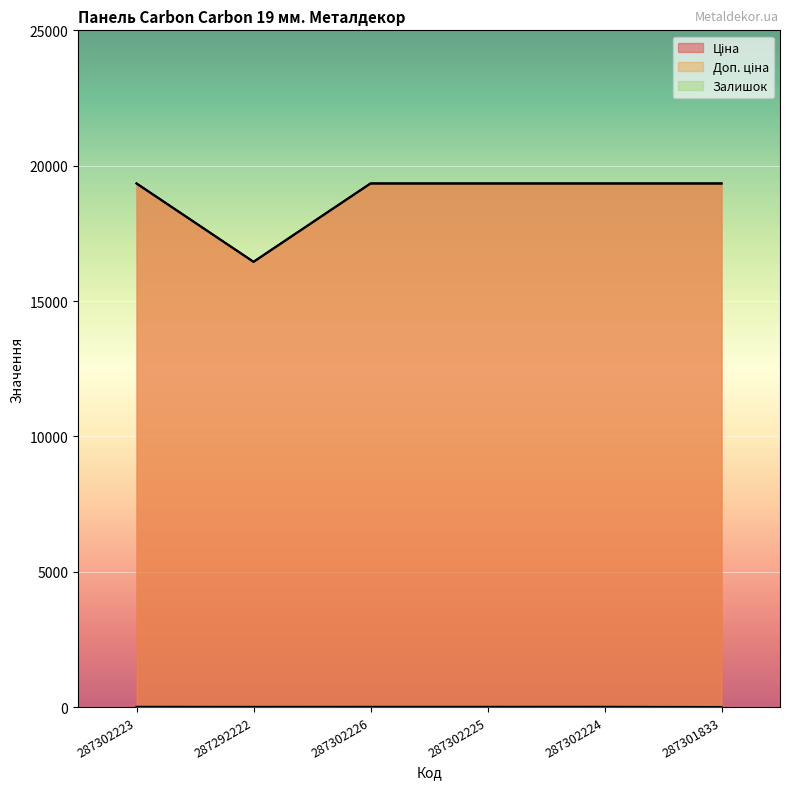

How many positive values does the Залишок series have?

5